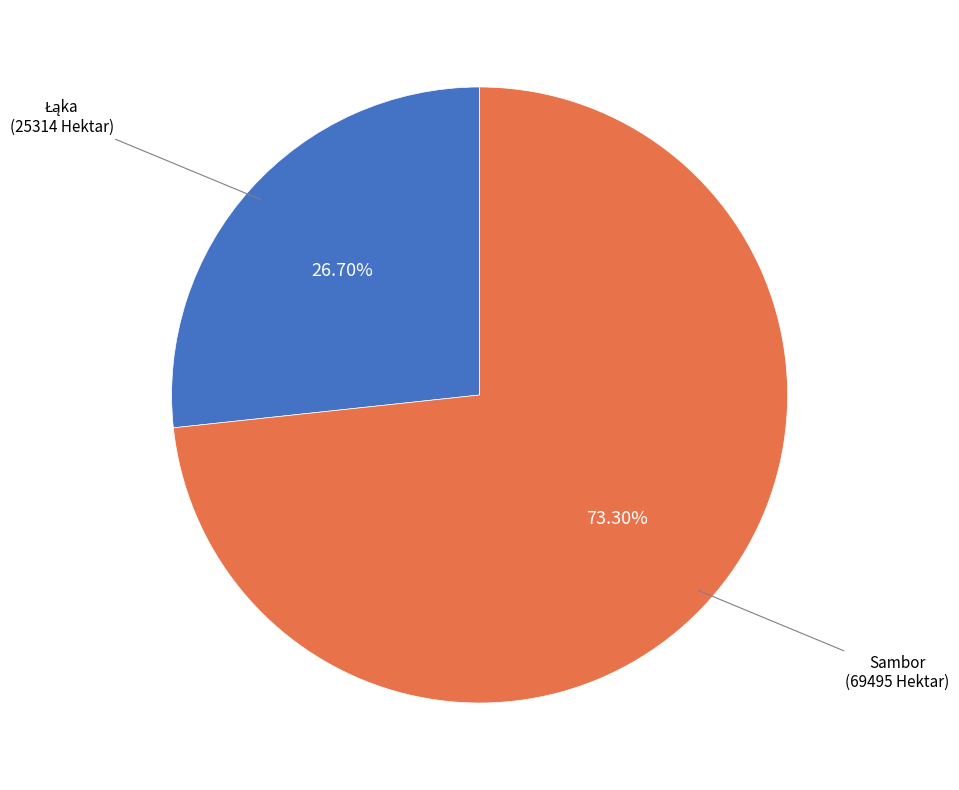

Which slice represents more than half of the pie?

Sambor